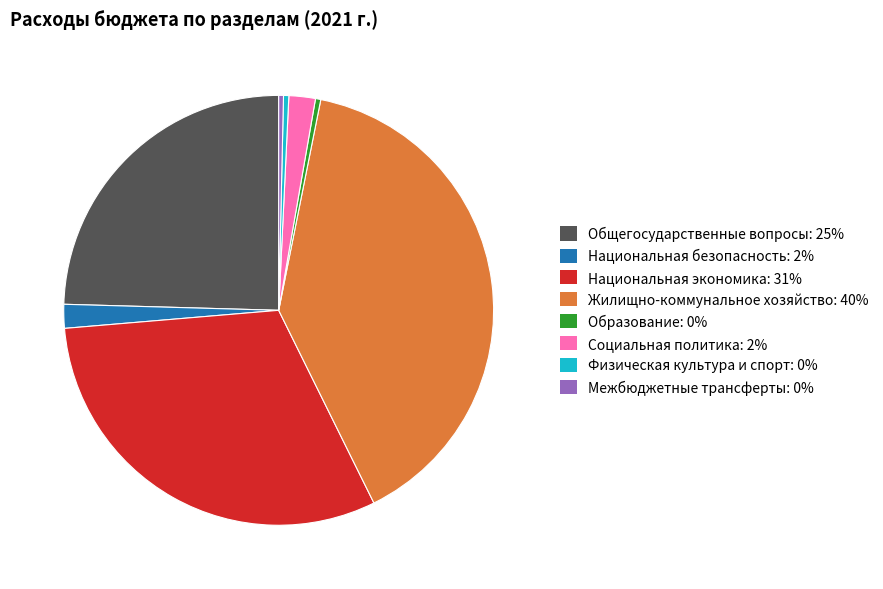

How many segments does this pie chart have?

8